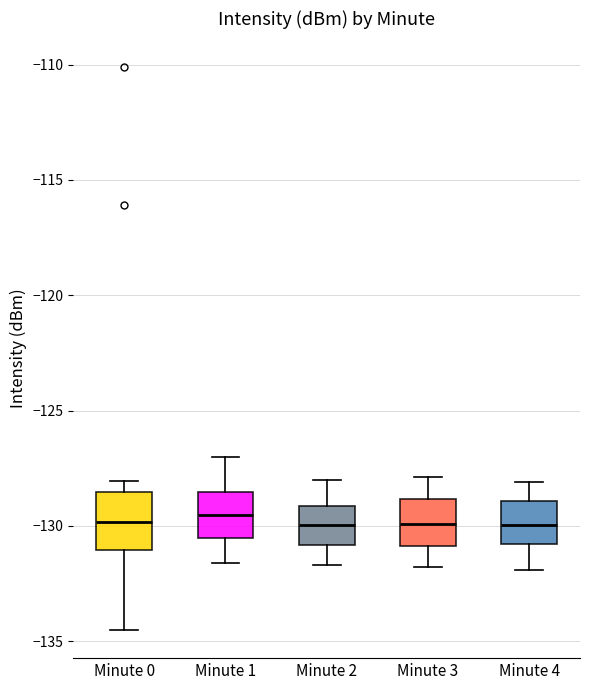

Reading left to right, transcribe this box plot: for each box, give where its median line is, the range the box spans, and where its two whiskers end, as read against the y-axis. The values are not printed on the chart, so give them approximately, as read against the axis.

Minute 0: median -130.0, box -131.0 to -128.5, whiskers -134.5 to -128.0
Minute 1: median -129.5, box -130.5 to -128.5, whiskers -131.5 to -127.0
Minute 2: median -130.0, box -131.0 to -129.0, whiskers -131.5 to -128.0
Minute 3: median -130.0, box -131.0 to -129.0, whiskers -132.0 to -128.0
Minute 4: median -130.0, box -131.0 to -129.0, whiskers -132.0 to -128.0